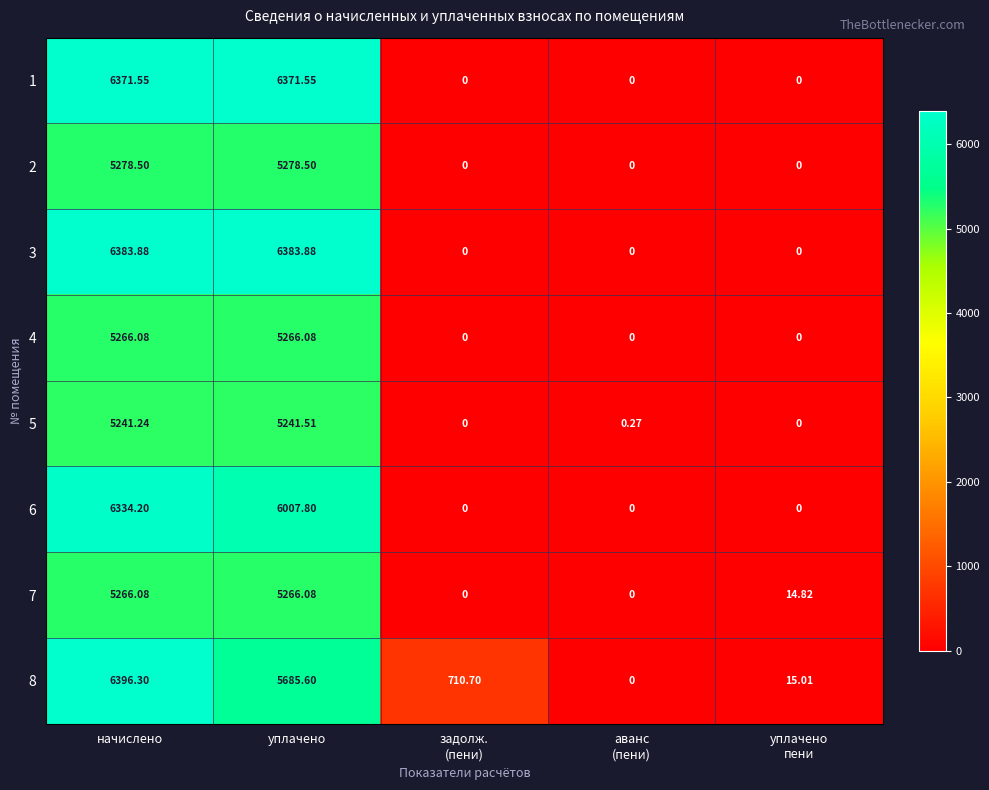

Which label corresponds to the largest value in the chart?

начислено